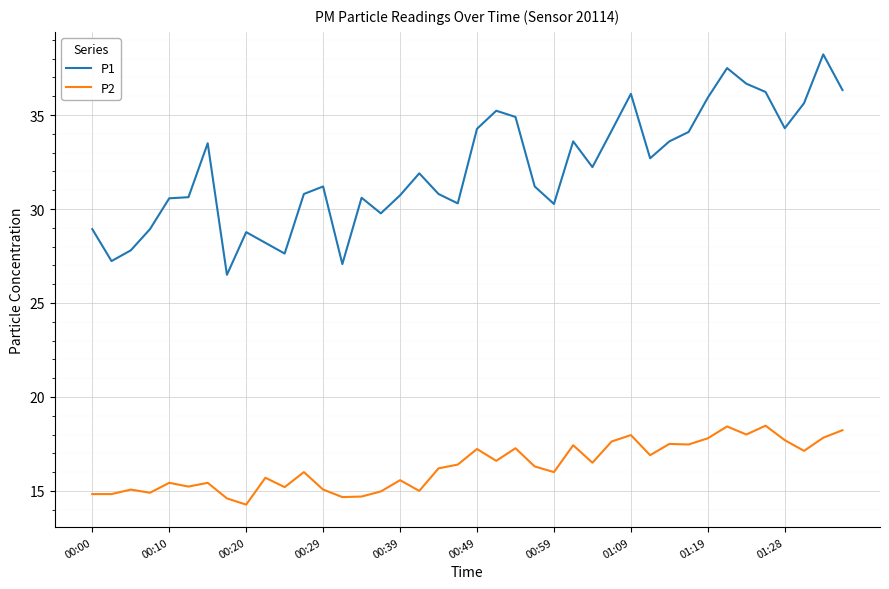

What is the difference between the maximum and minimum values in the P1 series?

11.7